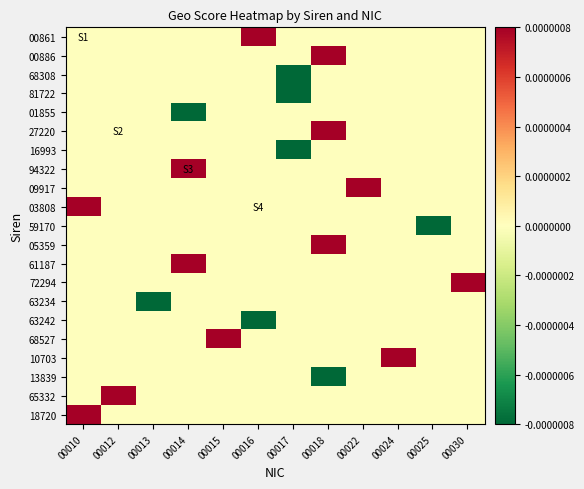

What is the total value across all series at 00012?

0.3